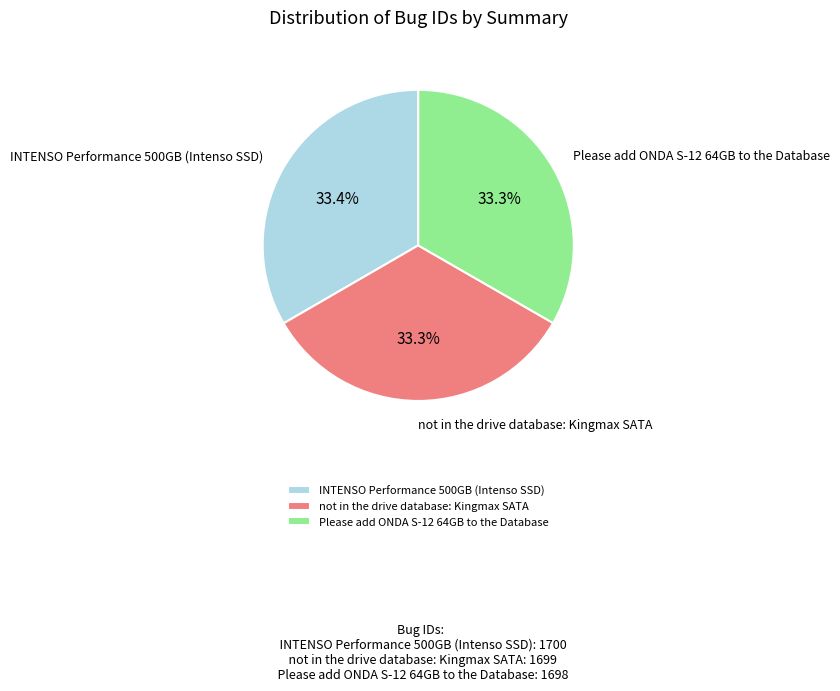

Approximately how many times larger is the value at Please add ONDA S-12 64GB to the Database compared to INTENSO Performance 500GB (Intenso SSD)?

1.0